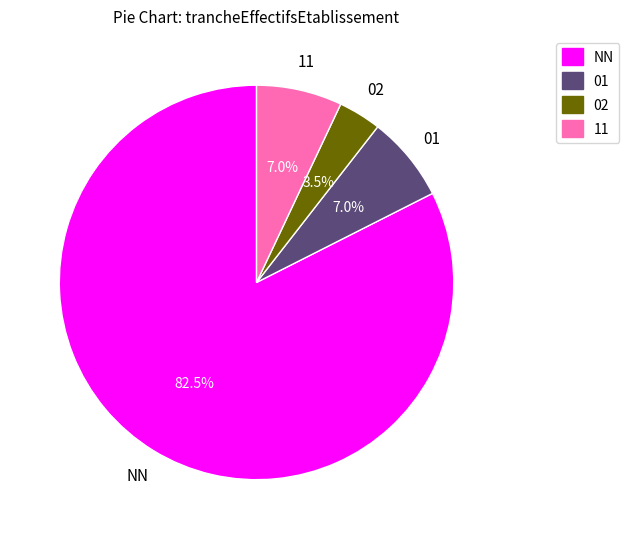

What is the ratio of the value at 02 to the value at 01?

0.5